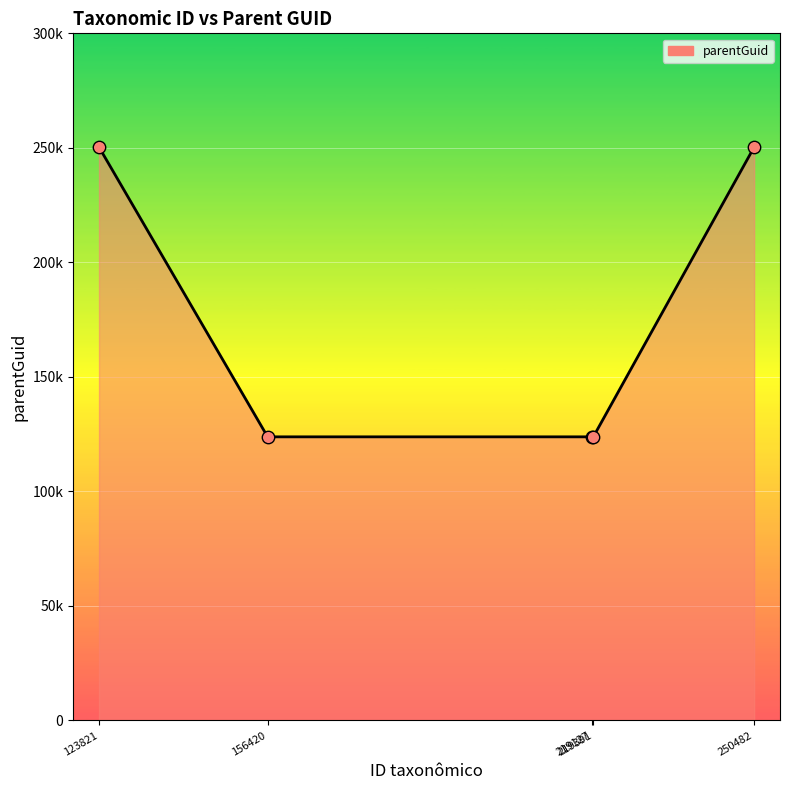

Between 219391 and 123821, which is larger?

123821